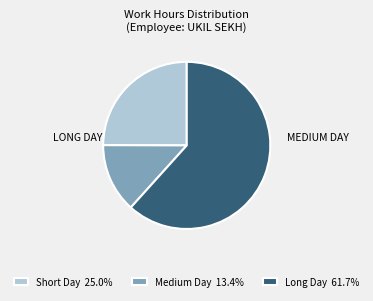

Is the sum of Short Day 25.0% and Long Day 61.7% greater than half?

Yes